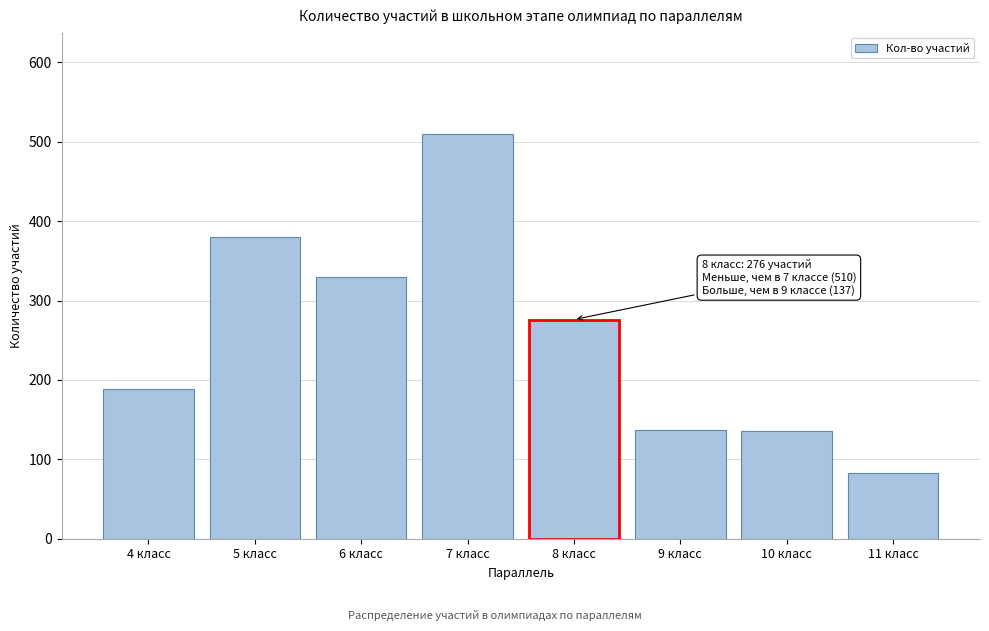

Which category has the highest value across all series?

7 класс